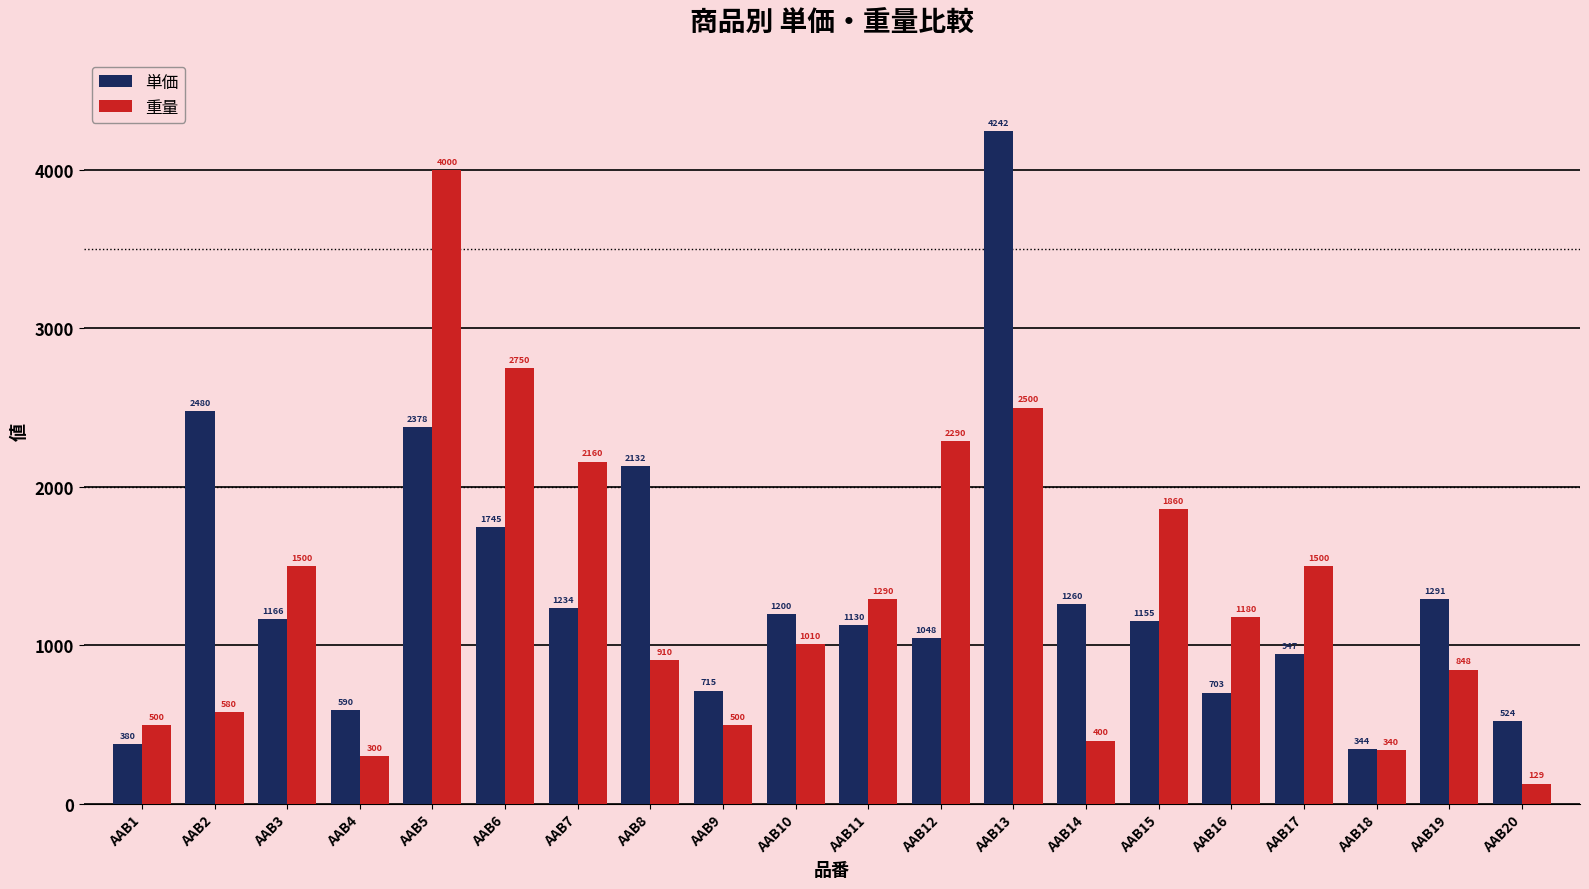

At which label does 単価 first exceed 1166?

AAB2